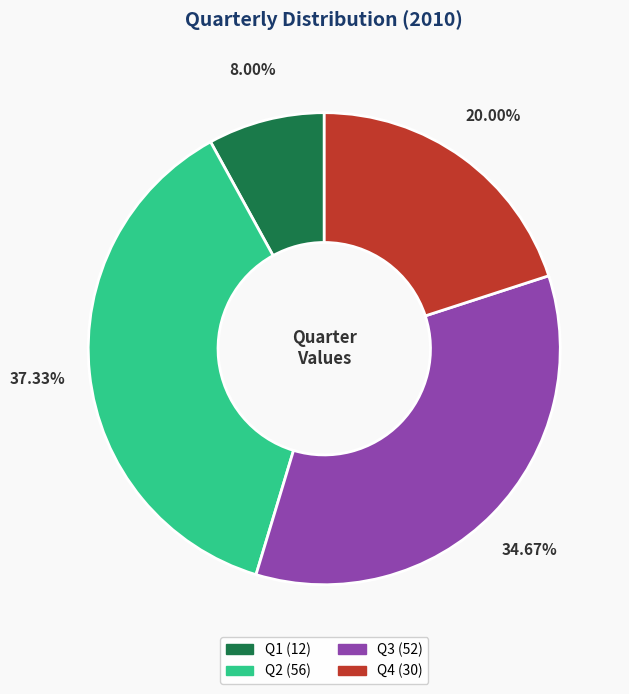

What is the ratio of the value at Q1 to the value at Q4?

0.4